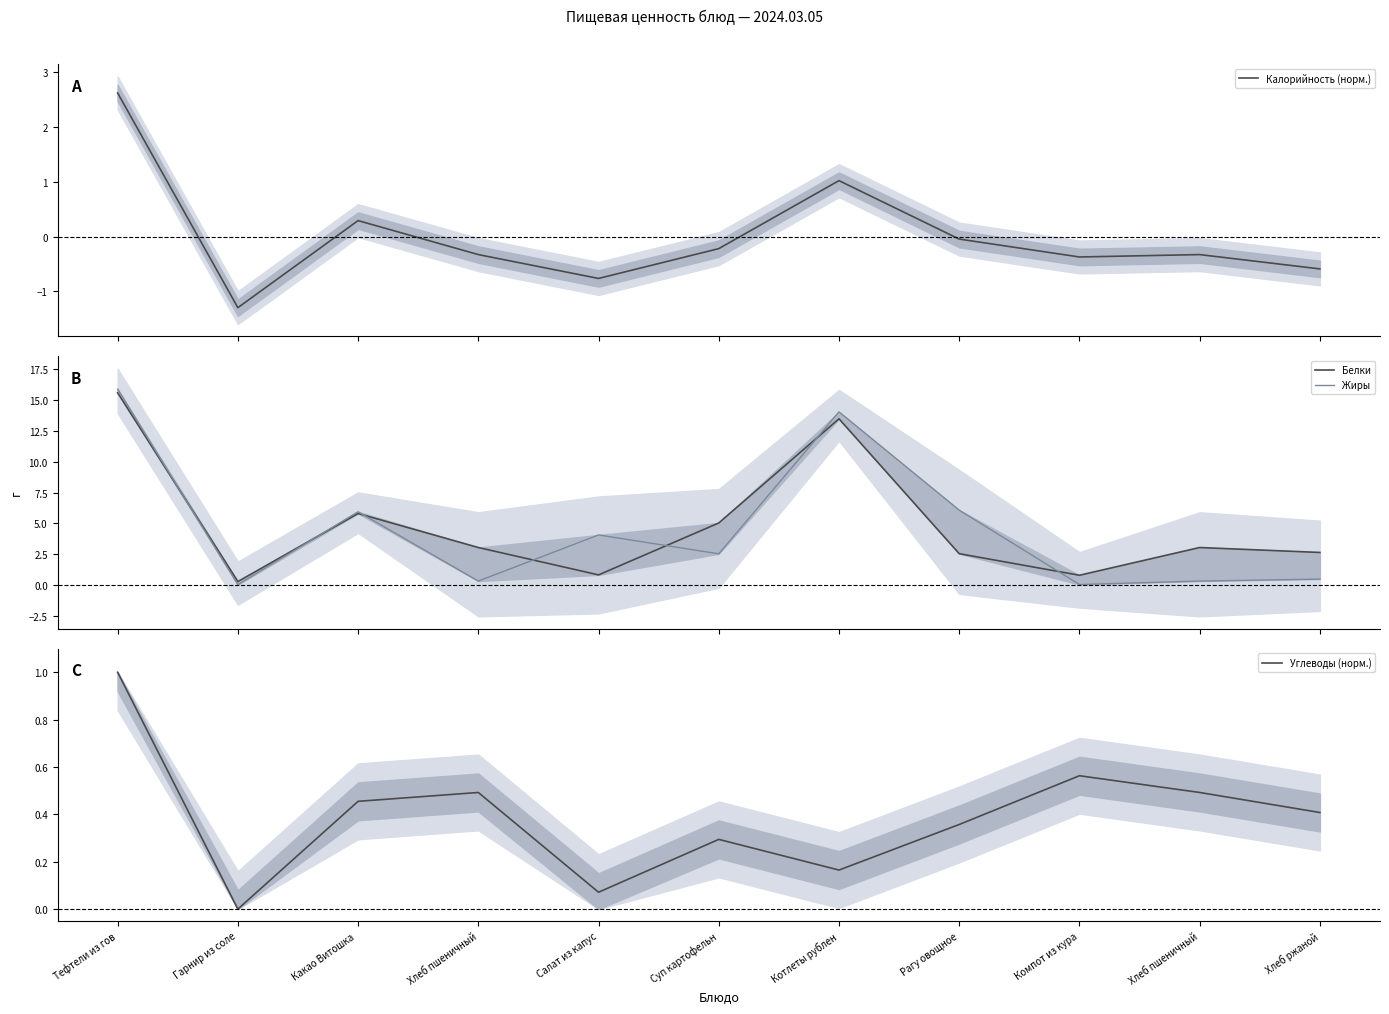

What is the smallest value displayed?

-1.3